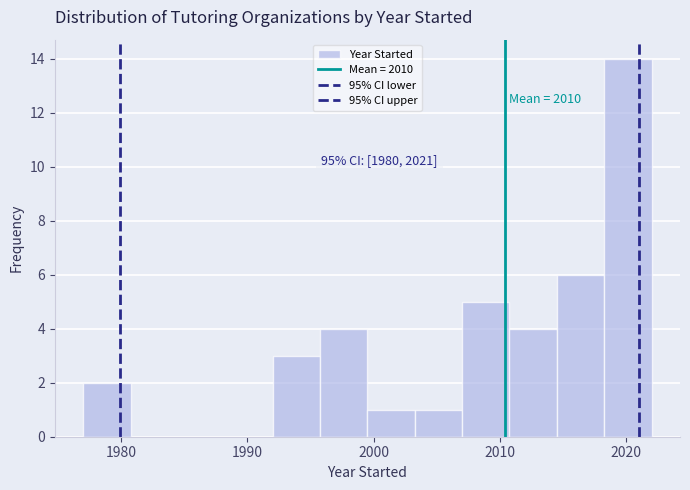

Around what value on the x-axis is the tallest bar? Give the approximate position of its centre, as read against the axis.

2020